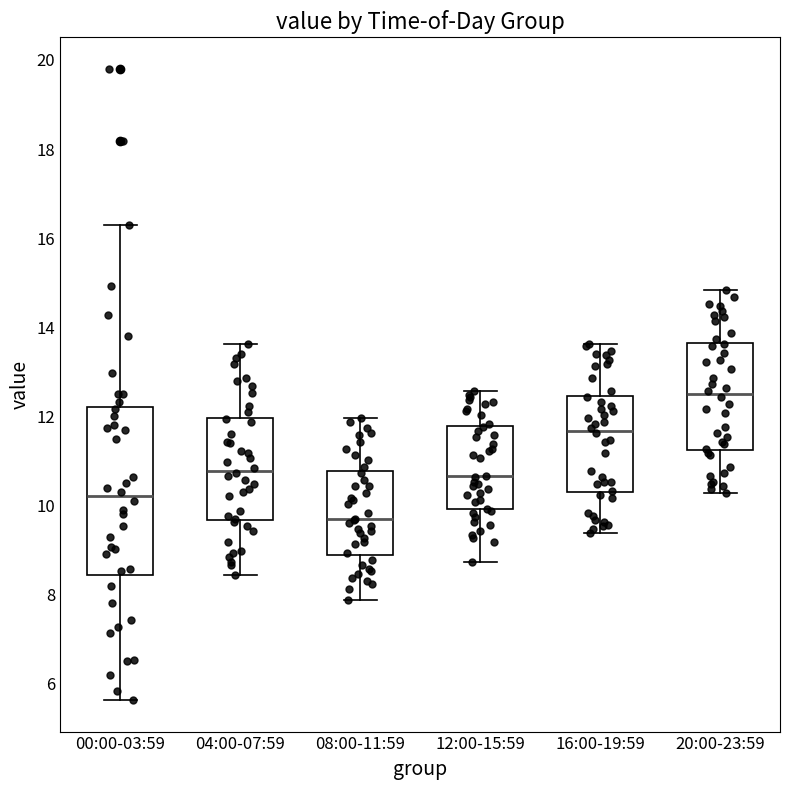

Reading left to right, read every box against the y-axis: the position of its median line, the range the box covers, and the ends of its whiskers. The values are not printed on the chart, so give them approximately, as read against the axis.

00:00-03:59: median 10.2, box 8.4 to 12.2, whiskers 5.6 to 16.4
04:00-07:59: median 10.8, box 9.6 to 12.0, whiskers 8.4 to 13.6
08:00-11:59: median 9.6, box 8.8 to 10.8, whiskers 7.8 to 12.0
12:00-15:59: median 10.6, box 10.0 to 11.8, whiskers 8.8 to 12.6
16:00-19:59: median 11.6, box 10.4 to 12.4, whiskers 9.4 to 13.6
20:00-23:59: median 12.6, box 11.2 to 13.6, whiskers 10.2 to 14.8